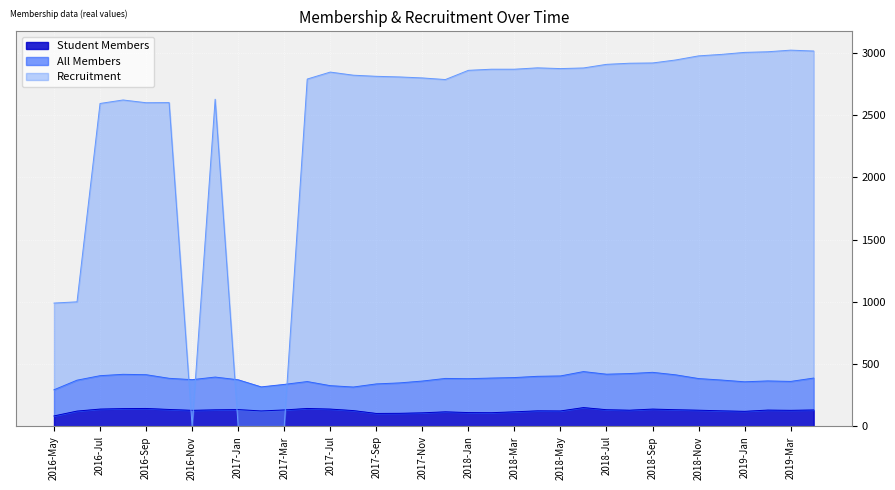

True or false: Recruitment has more than 0 points higher than both neighbors.

True